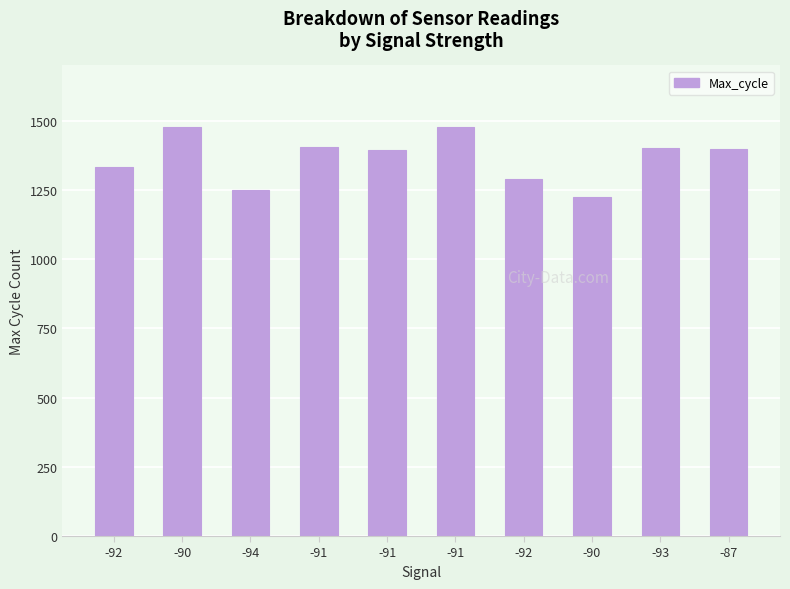

How many distinct data groups are displayed?

1